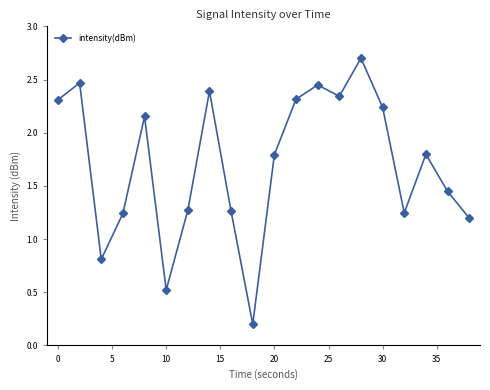

What is the difference between the second highest and second lowest values?

1.9